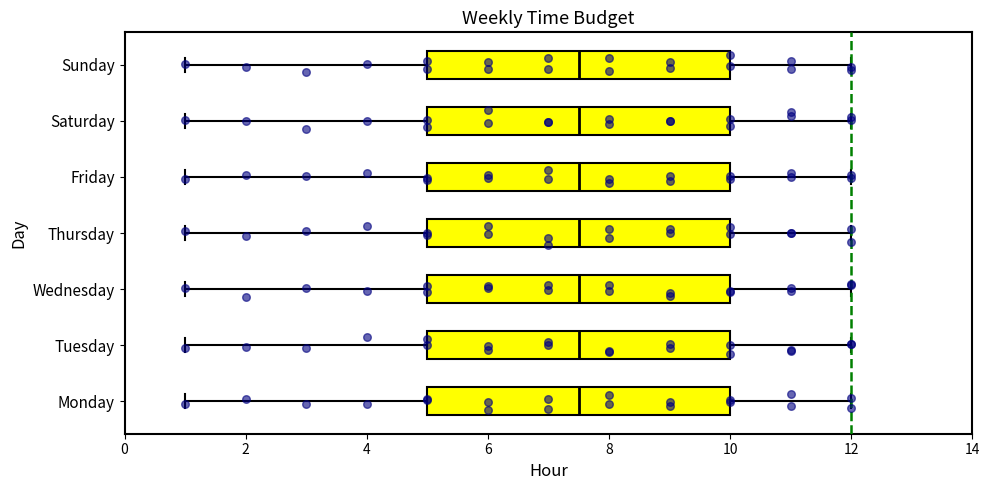

Reading bottom to top, read every box against the x-axis: the position of its median line, the range the box covers, and the ends of its whiskers. The values are not printed on the chart, so give them approximately, as read against the axis.

Monday: median 7.6, box 5.0 to 10.0, whiskers 1.0 to 12.0
Tuesday: median 7.6, box 5.0 to 10.0, whiskers 1.0 to 12.0
Wednesday: median 7.6, box 5.0 to 10.0, whiskers 1.0 to 12.0
Thursday: median 7.6, box 5.0 to 10.0, whiskers 1.0 to 12.0
Friday: median 7.6, box 5.0 to 10.0, whiskers 1.0 to 12.0
Saturday: median 7.6, box 5.0 to 10.0, whiskers 1.0 to 12.0
Sunday: median 7.6, box 5.0 to 10.0, whiskers 1.0 to 12.0